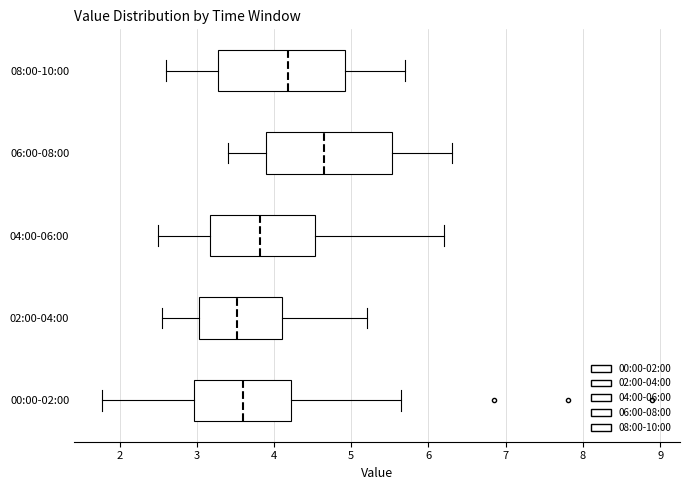

Reading bottom to top, read every box against the x-axis: the position of its median line, the range the box covers, and the ends of its whiskers. The values are not printed on the chart, so give them approximately, as read against the axis.

00:00-02:00: median 3.6, box 3.0 to 4.2, whiskers 1.8 to 5.7
02:00-04:00: median 3.5, box 3.0 to 4.1, whiskers 2.6 to 5.2
04:00-06:00: median 3.8, box 3.2 to 4.5, whiskers 2.5 to 6.2
06:00-08:00: median 4.7, box 3.9 to 5.5, whiskers 3.4 to 6.3
08:00-10:00: median 4.2, box 3.3 to 4.9, whiskers 2.6 to 5.7